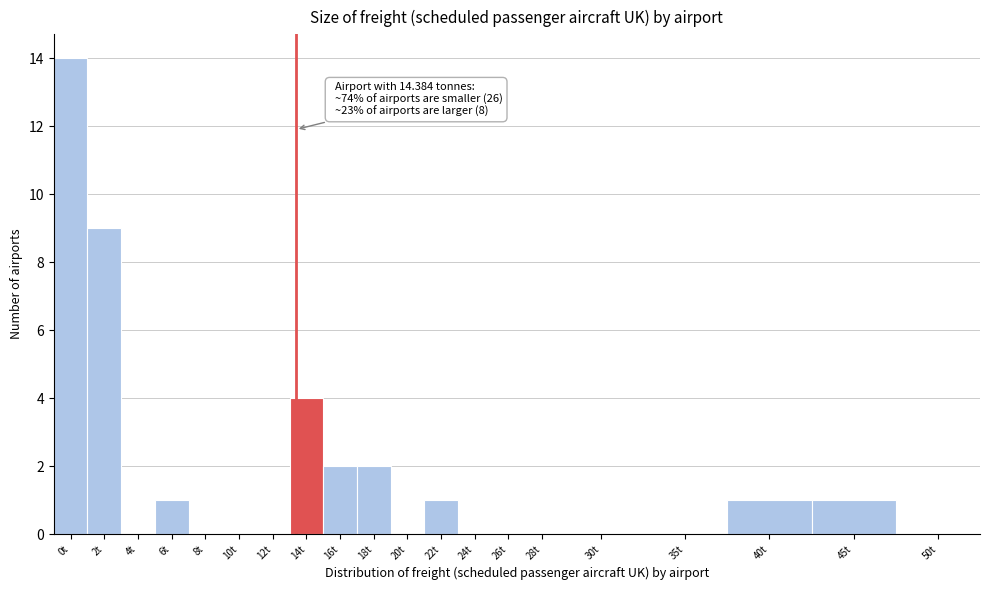

Reading left to right, what are all the values shown in this chart?

0t=14	2t=9	4t=0	6t=1	8t=0	10t=0	12t=0	14t=4	16t=2	18t=2	20t=0	22t=1	24t=0	26t=0	28t=0	30t=0	35t=0	40t=1	45t=1	50t=0